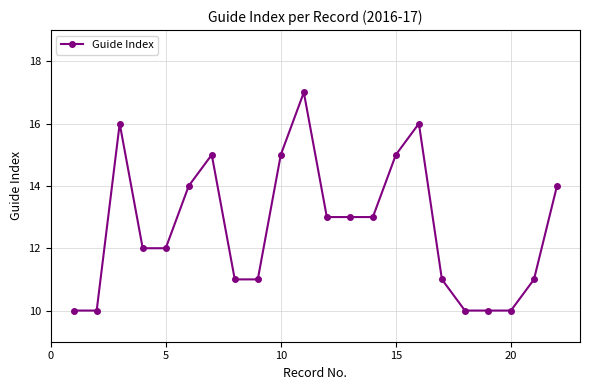

Reading right to left, list all the values displayed in this chart.

14	11	10	10	10	11	16	15	13	13	13	17	15	11	11	15	14	12	12	16	10	10